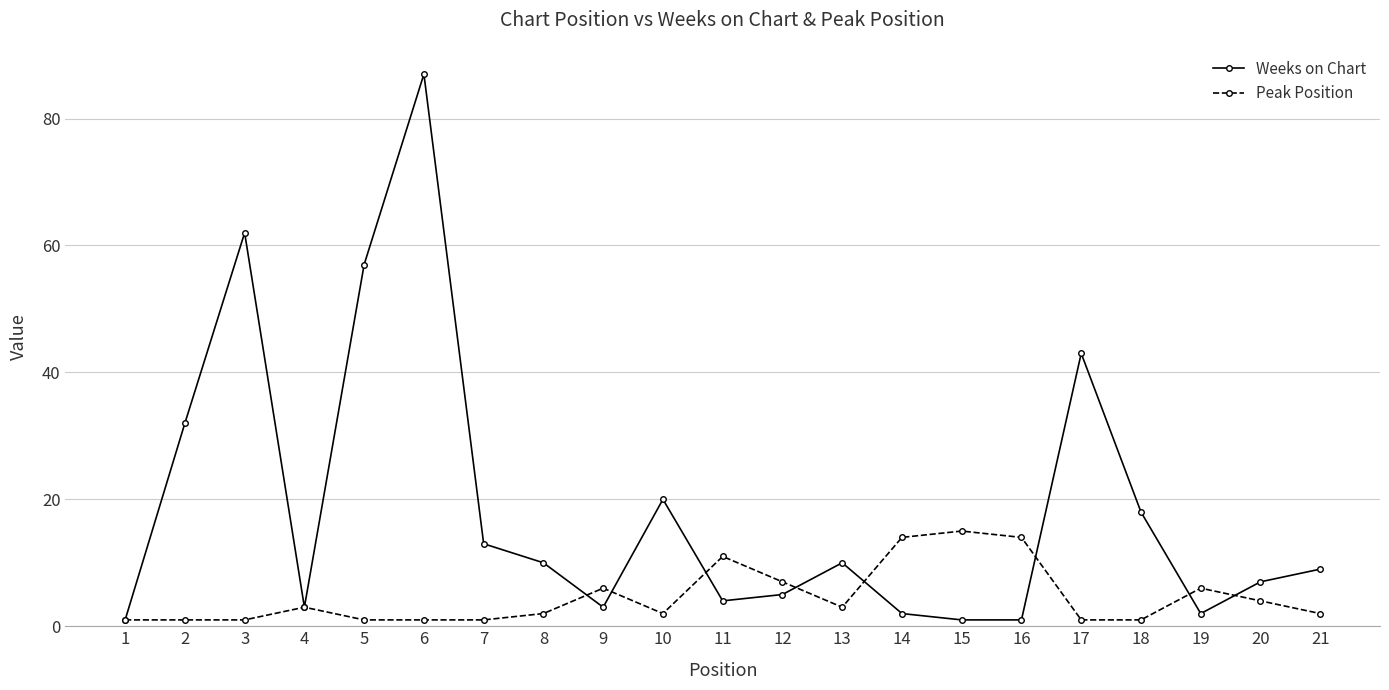

Where does the Peak Position series first go above 2?

4